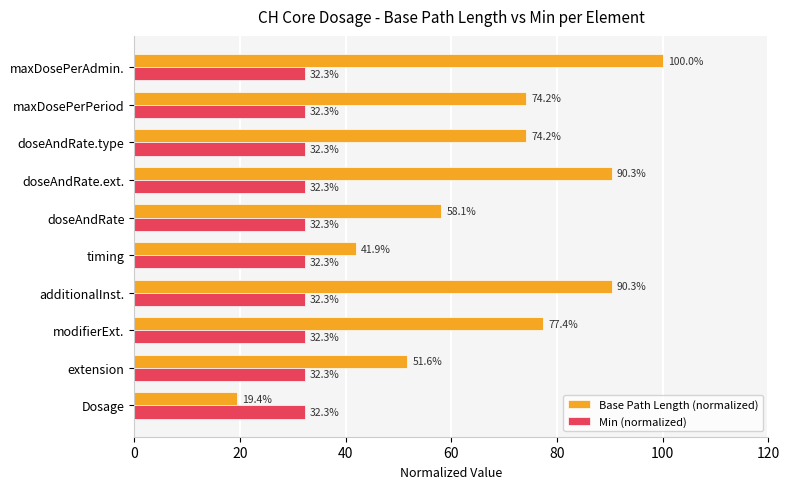

What is the difference between the highest and lowest values at maxDosePerAdmin.?

67.7